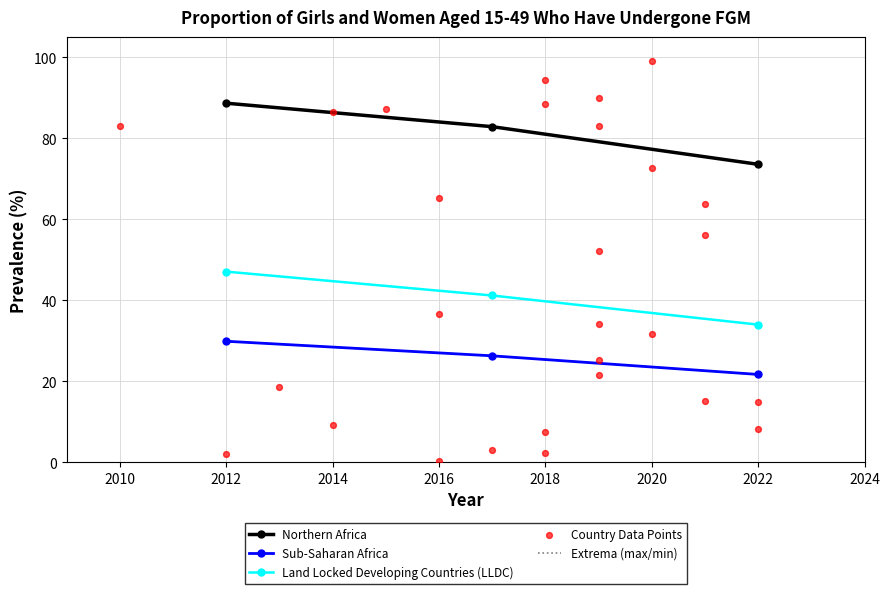

What is the total value across all series at 2012?

165.7